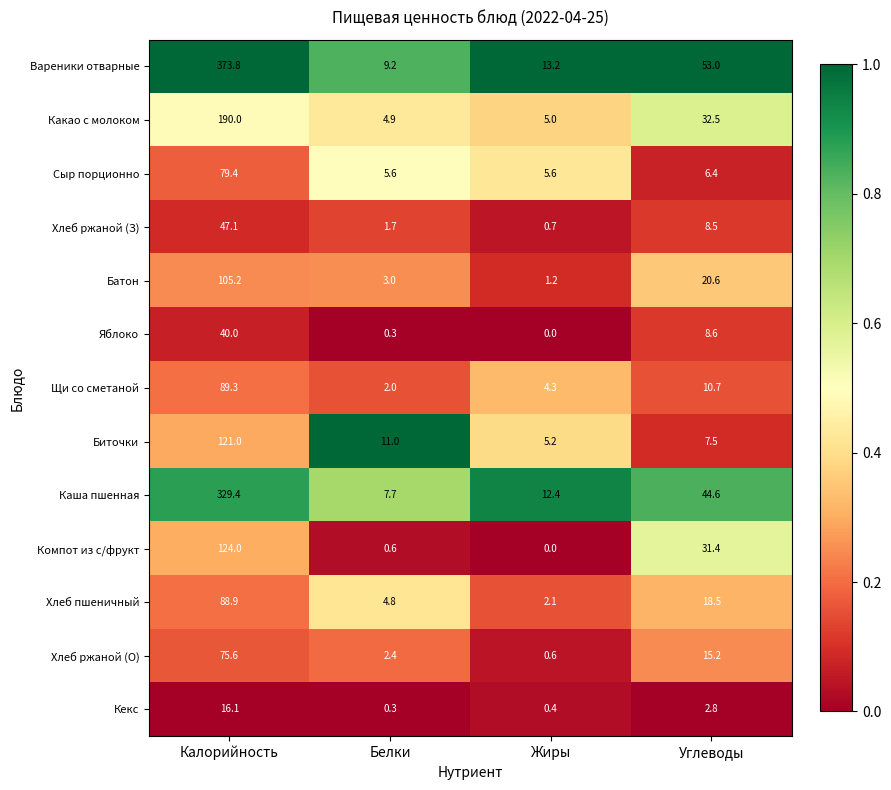

The value of Компот из с/фрукт at Углеводы is 12.1. True or false?

False